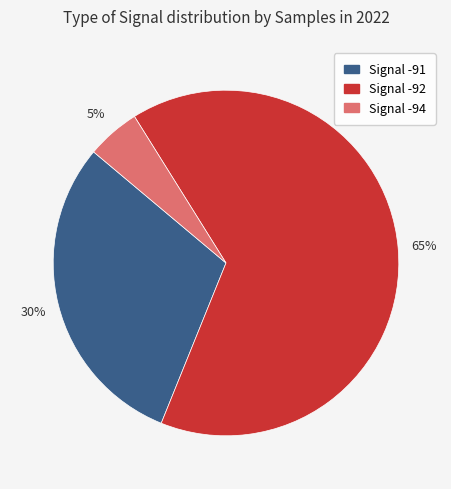

Which category accounts for the majority?

Signal -92